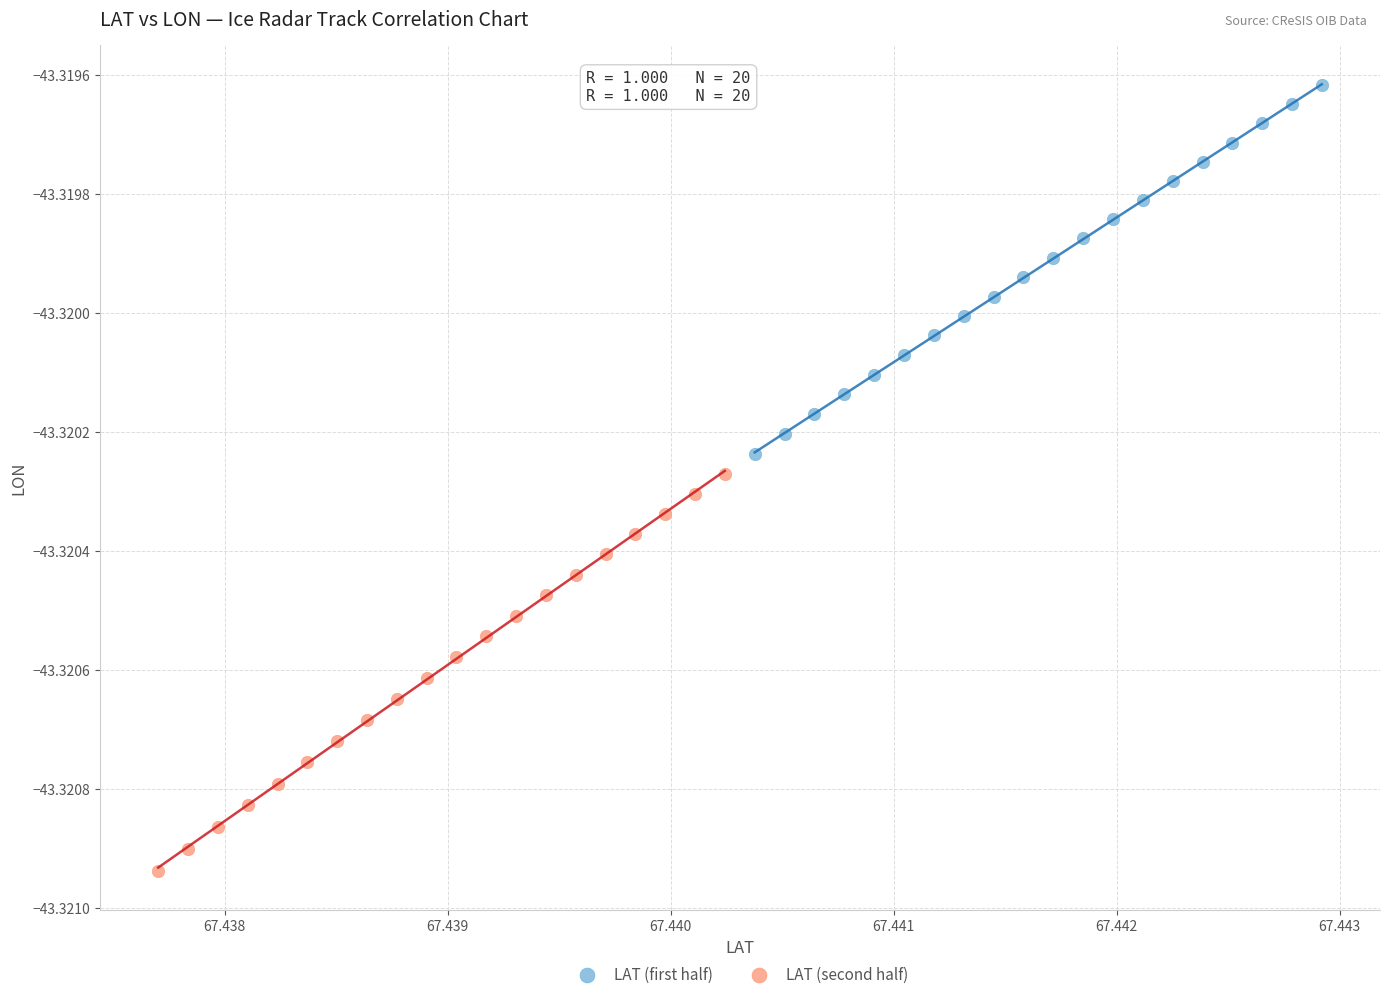

Which series reaches the minimum Y coordinate?

LAT (second half)